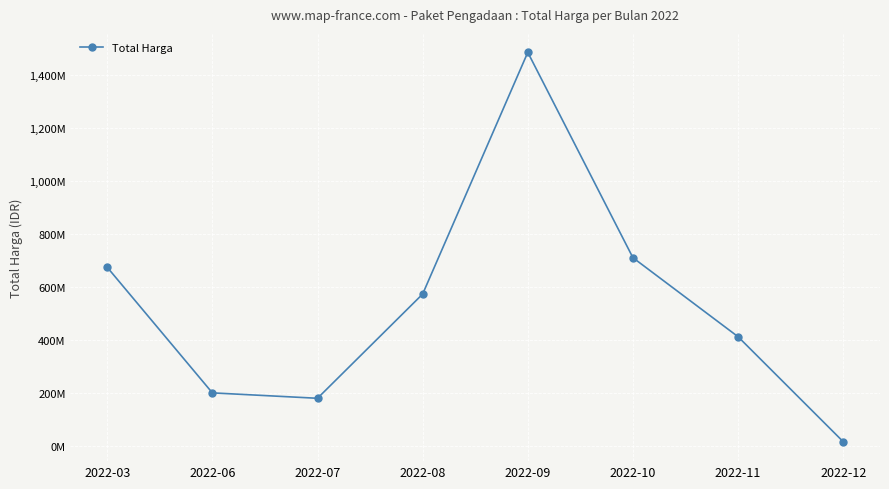

What is the approximate value at 2022-06, to the nearest 10?

199200000